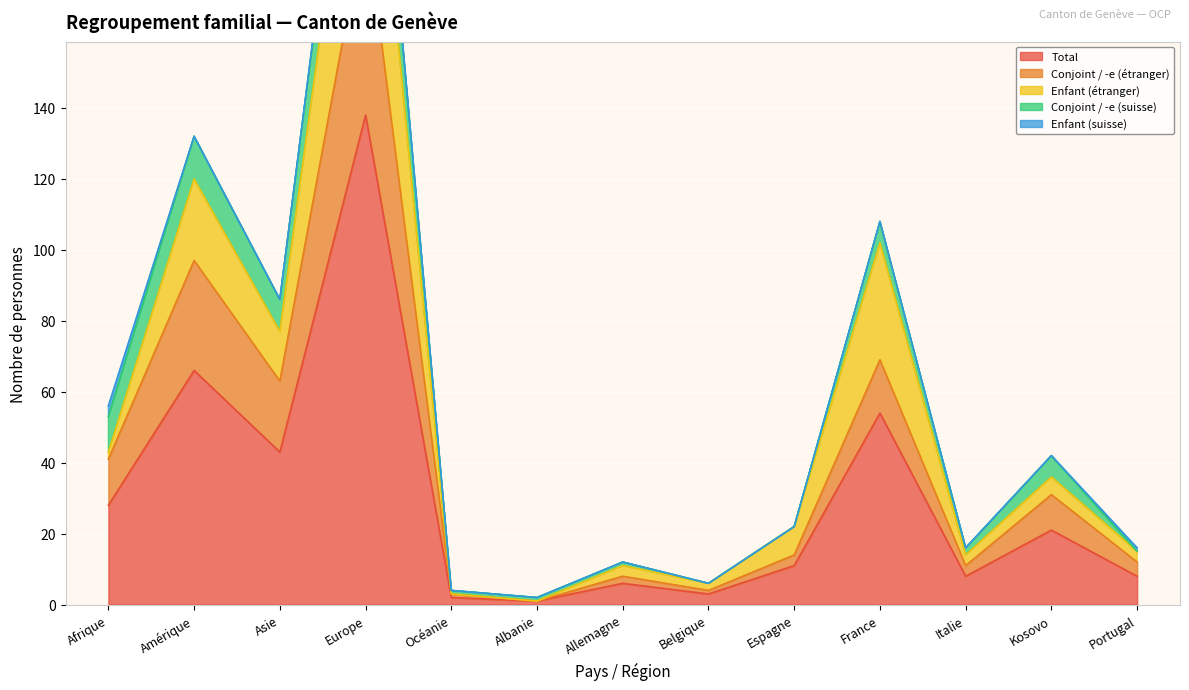

Which series has the largest range (max minus min)?

Total